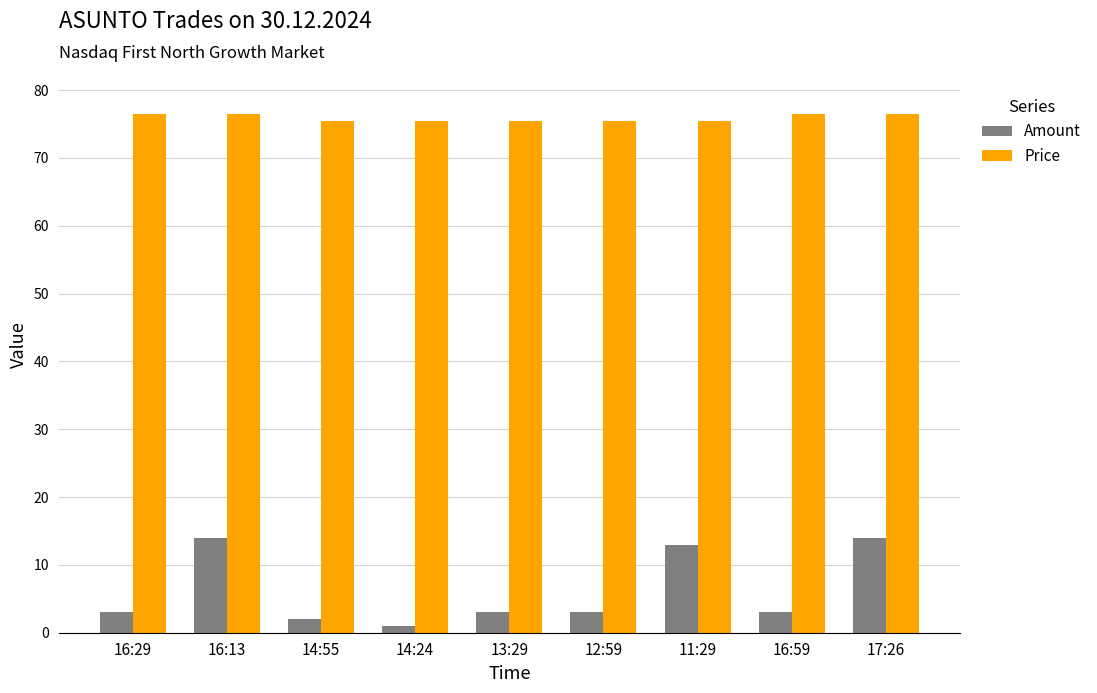

Reading left to right, extract all data points from this chart.

Amount: 3.0	14.0	2.0	1.0	3.0	3.0	13.0	3.0	14.0
Price: 76.5	76.5	75.5	75.5	75.5	75.5	75.5	76.5	76.5